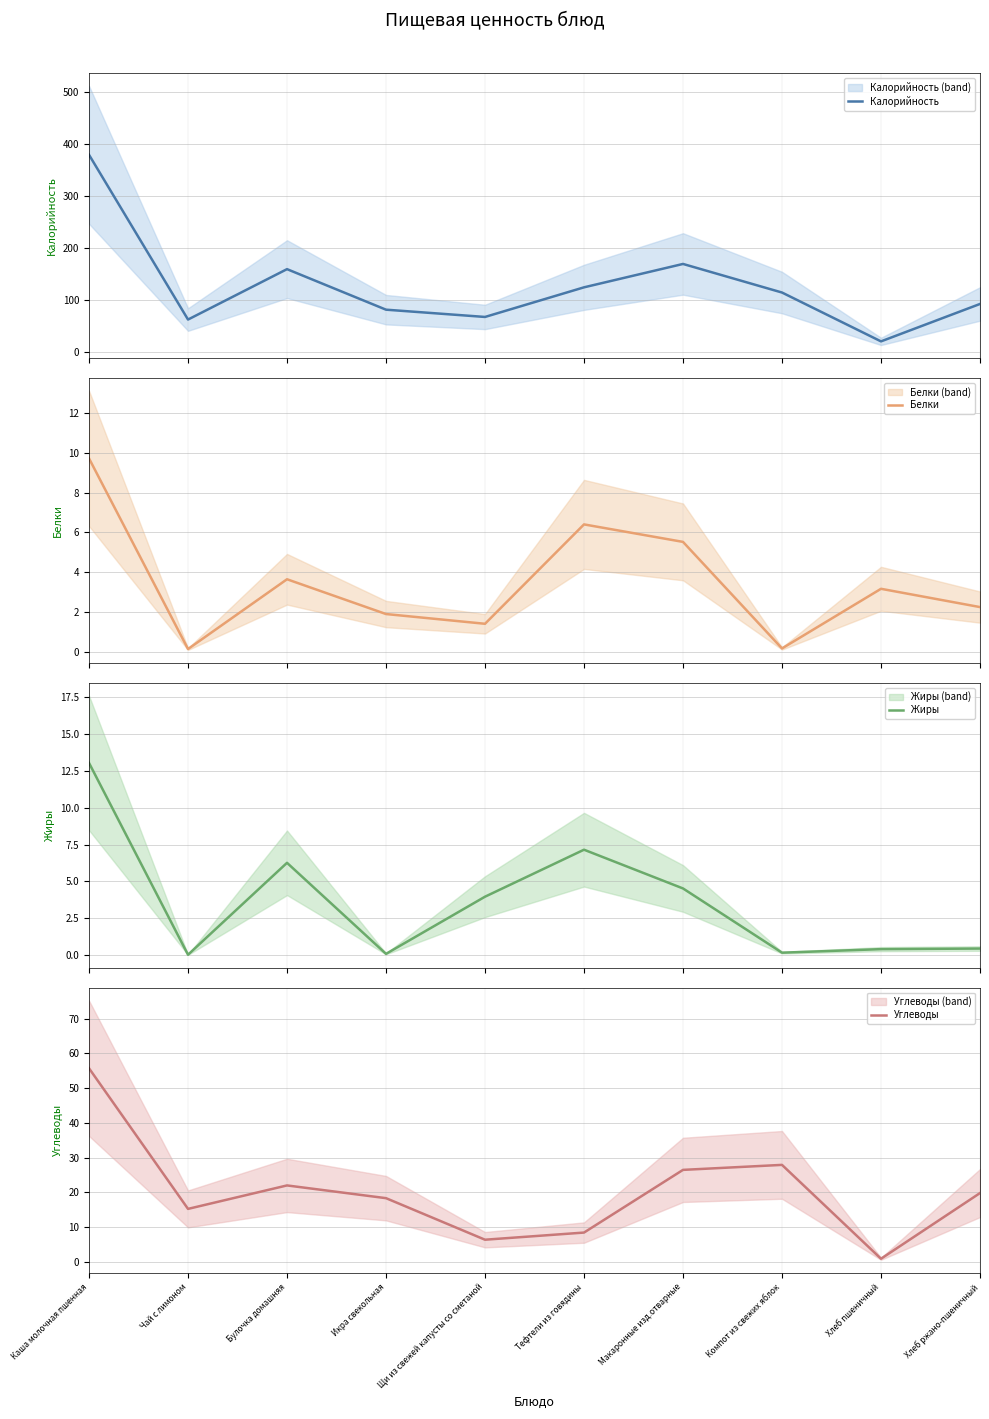

How many interior local valleys does the Калорийность series have?

3